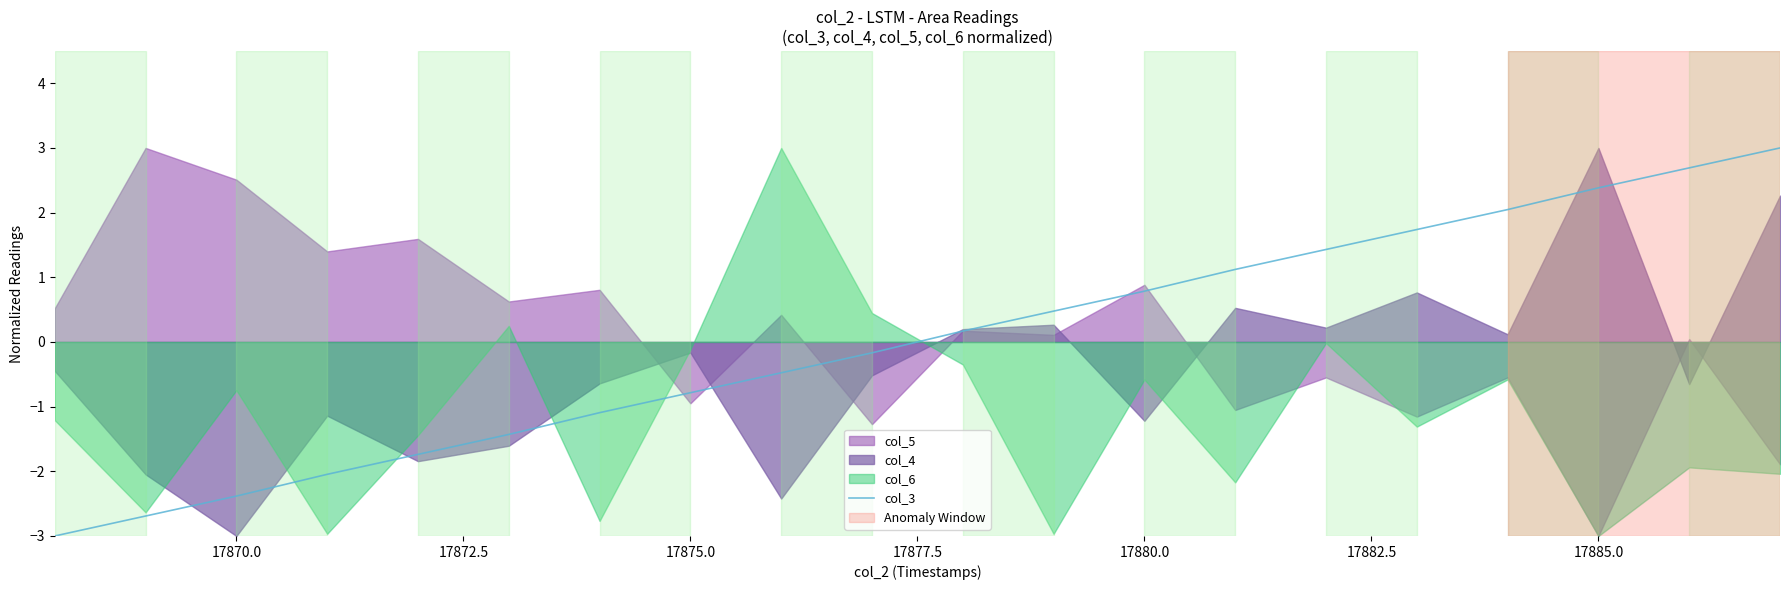

How many categories are shown in the chart?

20